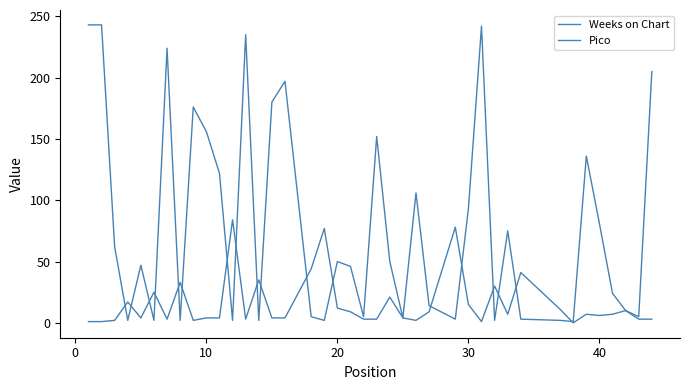

True or false: Weeks on Chart and Pico intersect in this chart.

True